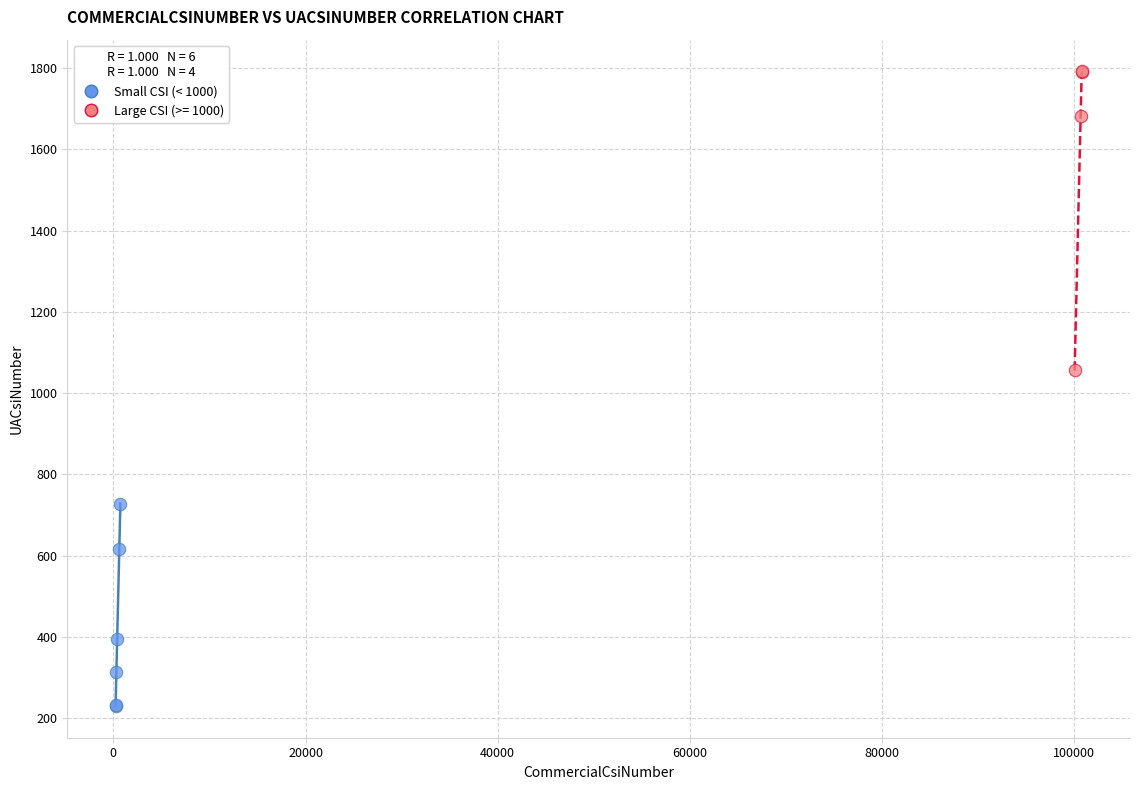

Which series has the widest spread of Y values?

Large CSI (>= 1000)